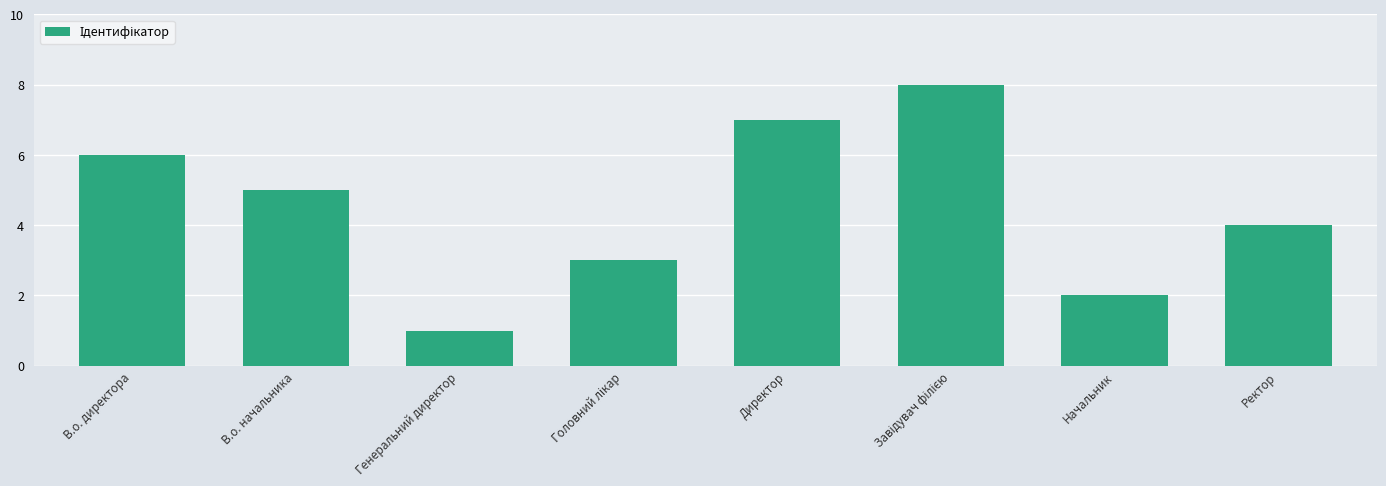

What is the change in value from Генеральний директор to Ректор?

+3